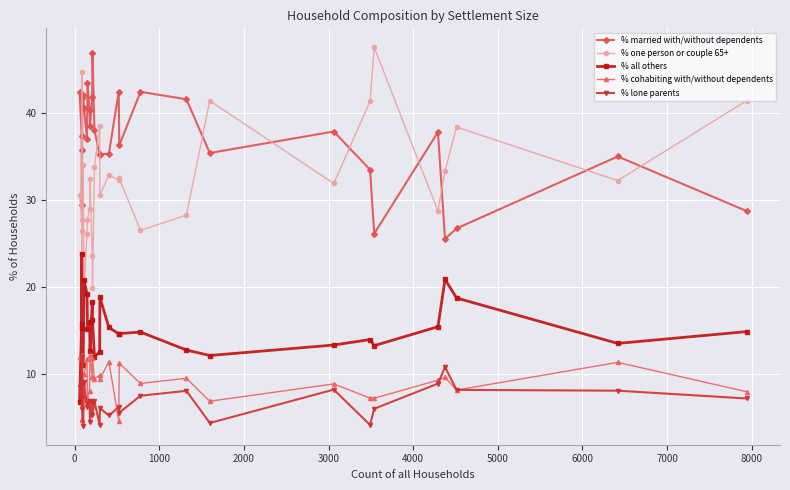

How many times do % married with/without dependents and % one person or couple 65+ cross each other?

11